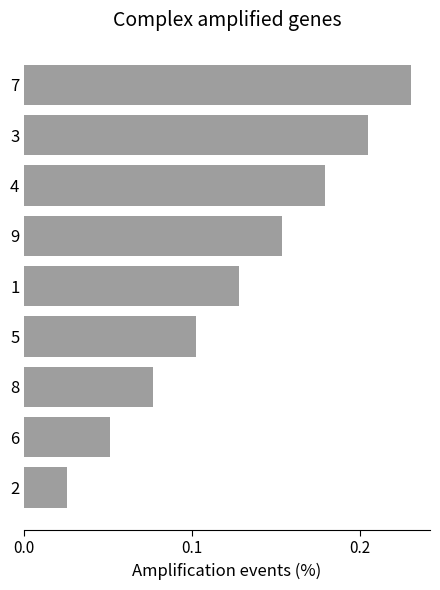

Which has a higher value, 6 or 4?

4